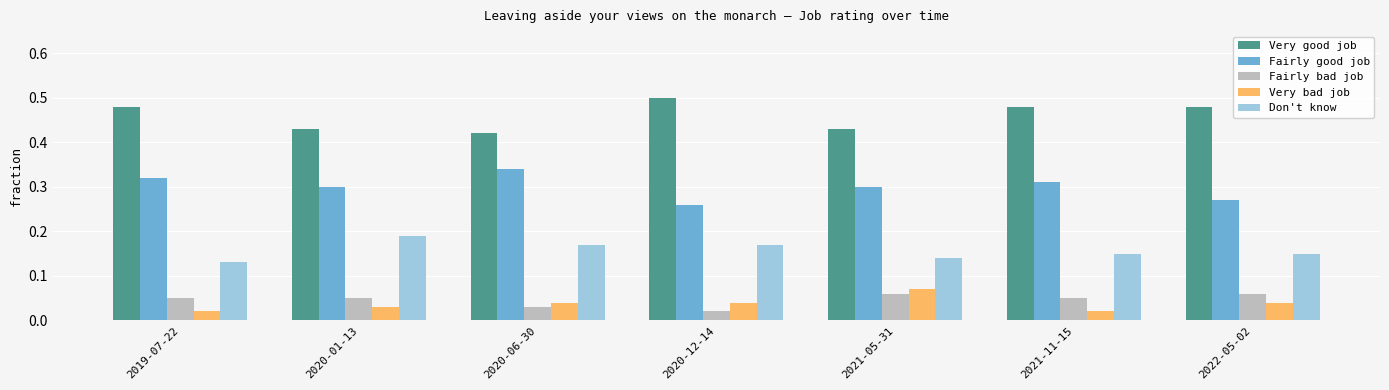

The value of Fairly good job at 2020-06-30 is 0.3. True or false?

True